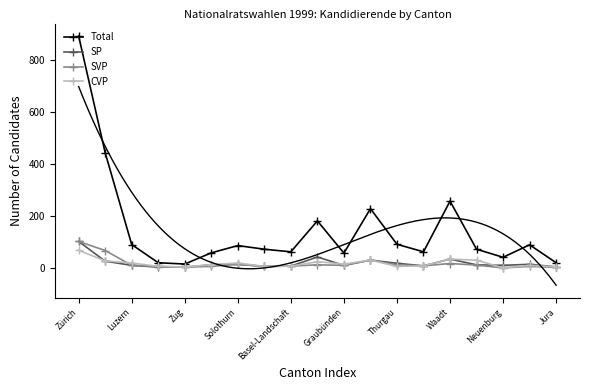

What is the sum of all SVP values?

329